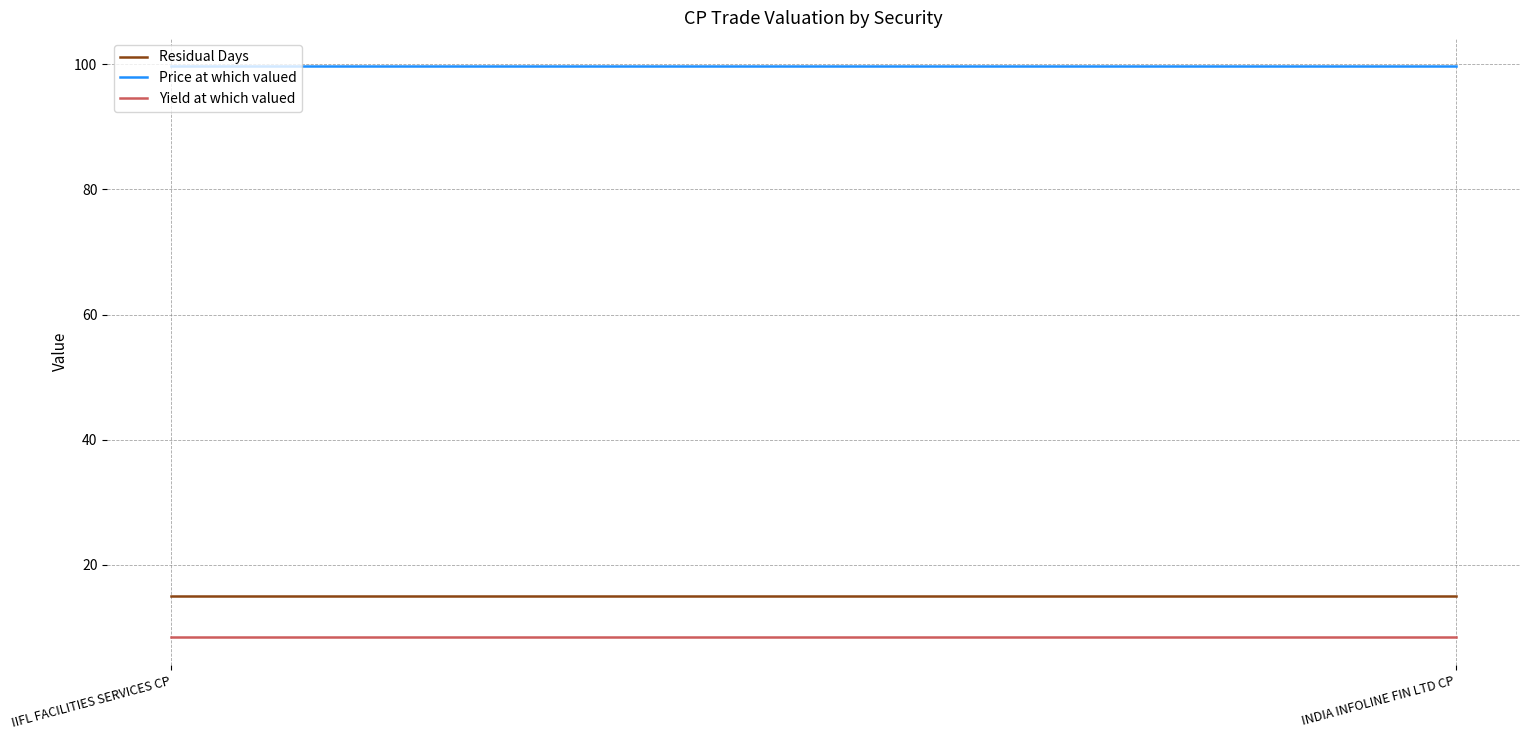

The value of Residual Days at IIFL FACILITIES SERVICES CP is 6.2. True or false?

False